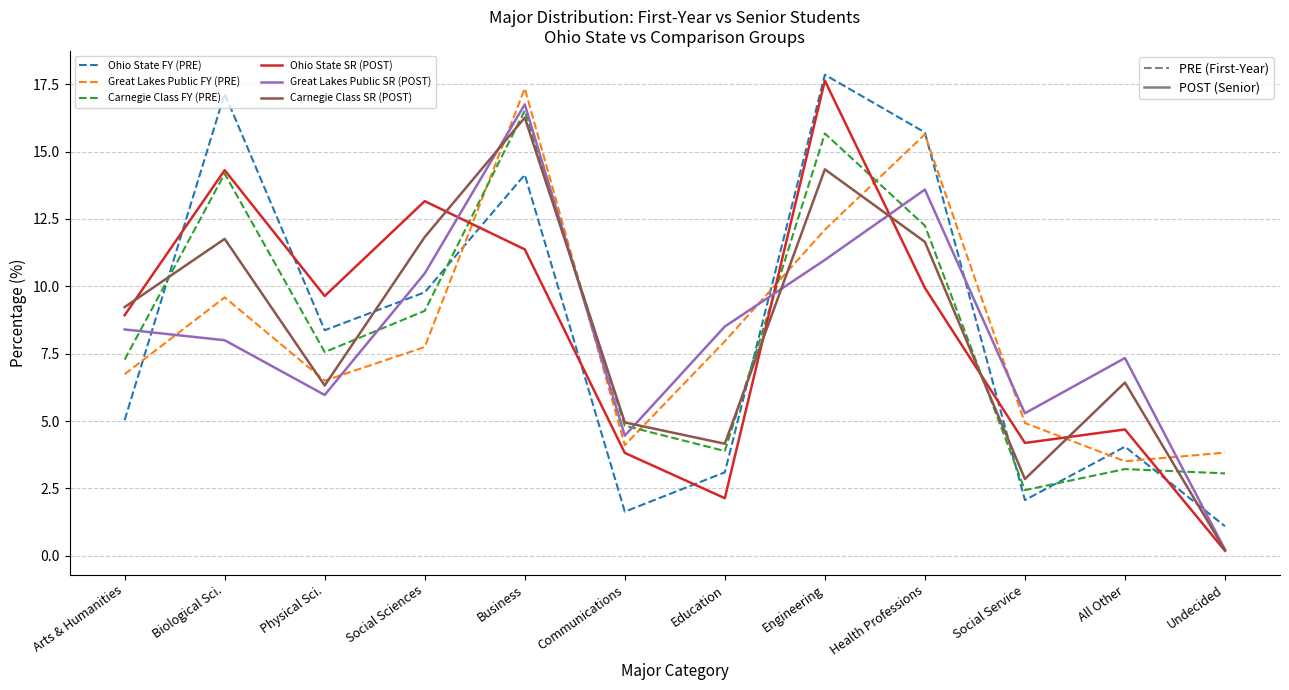

How many values in the Carnegie Class SR (POST) series exceed 9?

6